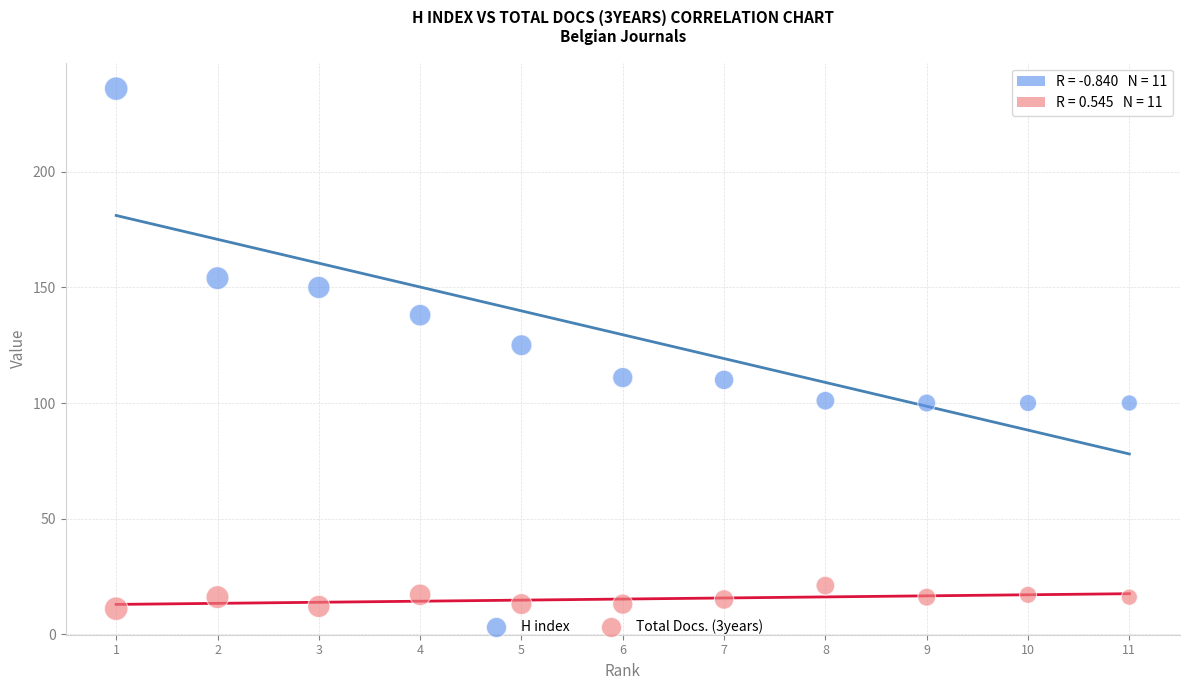

Which series reaches the minimum Y coordinate?

Total Docs. (3years)